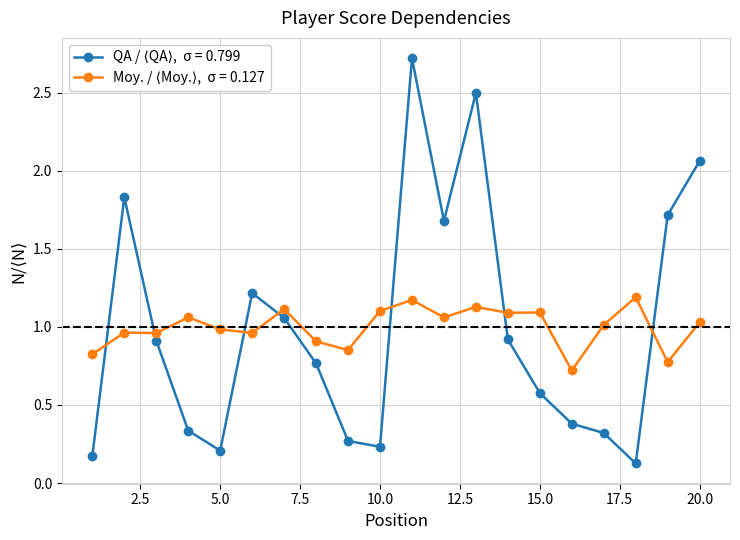

What is the maximum value shown in the chart?

2.7